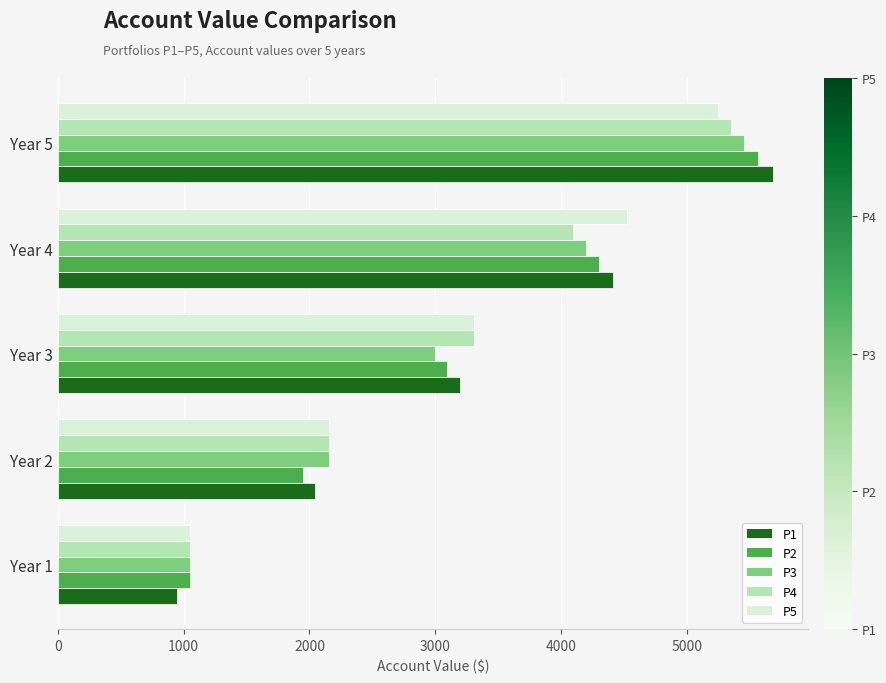

At which category does the chart reach its minimum across all series?

Year 1